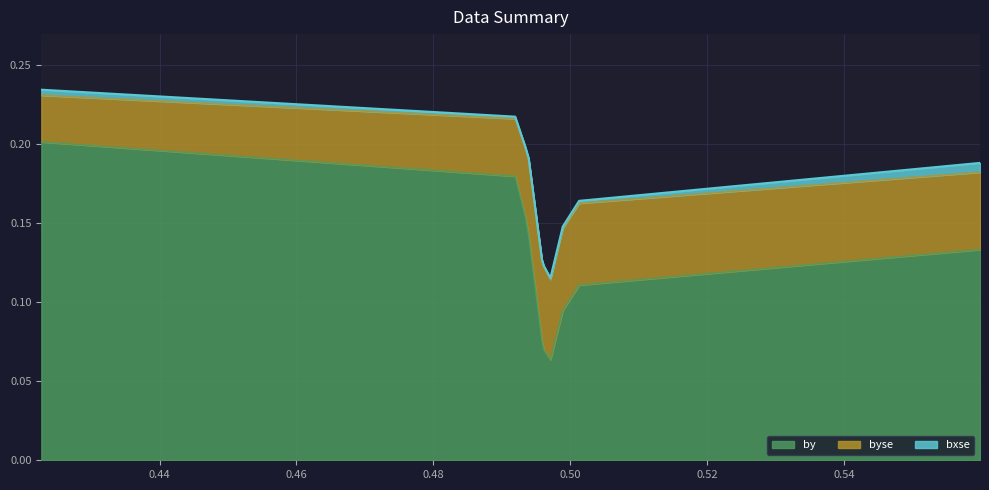

List the series in order of their overall mean, highest first.

by, byse, bxse